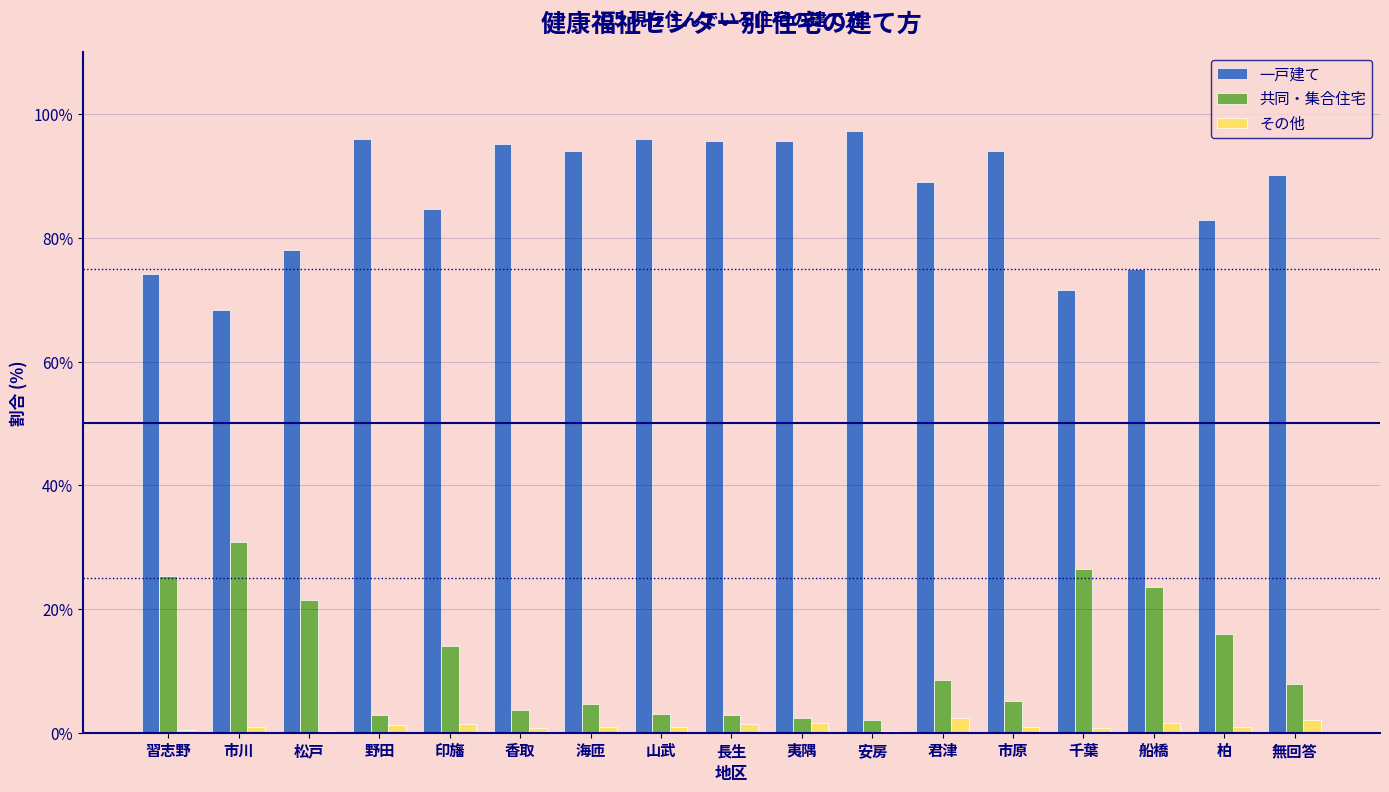

Which series has the largest total across all categories?

一戸建て